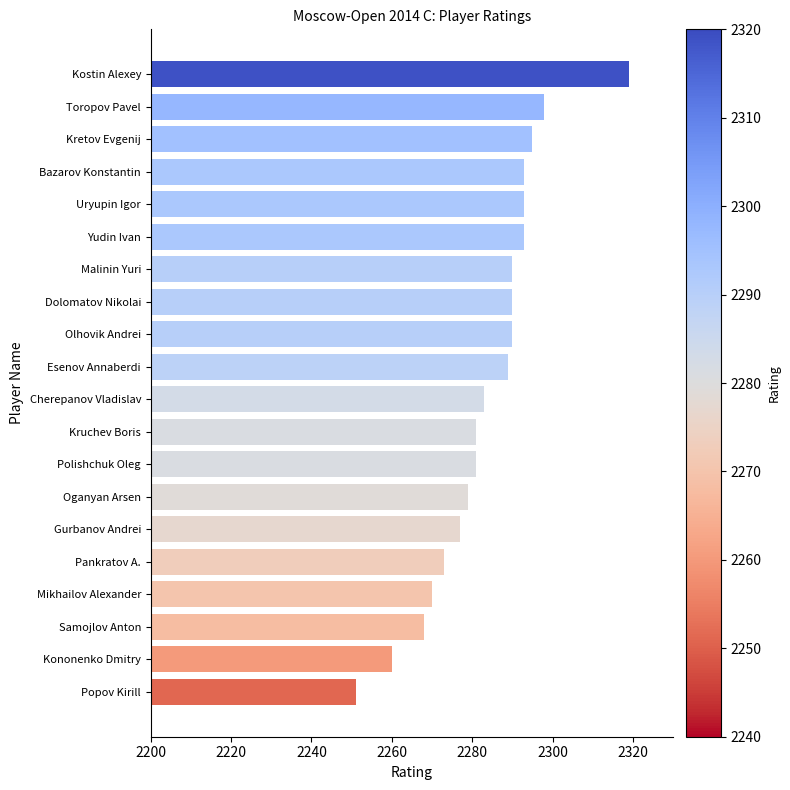

Reading bottom to top, transcribe all the data shown in this chart.

Popov Kirill=2251	Kononenko Dmitry=2260	Samojlov Anton=2268	Mikhailov Alexander=2270	Pankratov A.=2273	Gurbanov Andrei=2277	Oganyan Arsen=2279	Polishchuk Oleg=2281	Kruchev Boris=2281	Cherepanov Vladislav=2283	Esenov Annaberdi=2289	Olhovik Andrei=2290	Dolomatov Nikolai=2290	Malinin Yuri=2290	Yudin Ivan=2293	Uryupin Igor=2293	Bazarov Konstantin=2293	Kretov Evgenij=2295	Toropov Pavel=2298	Kostin Alexey=2319